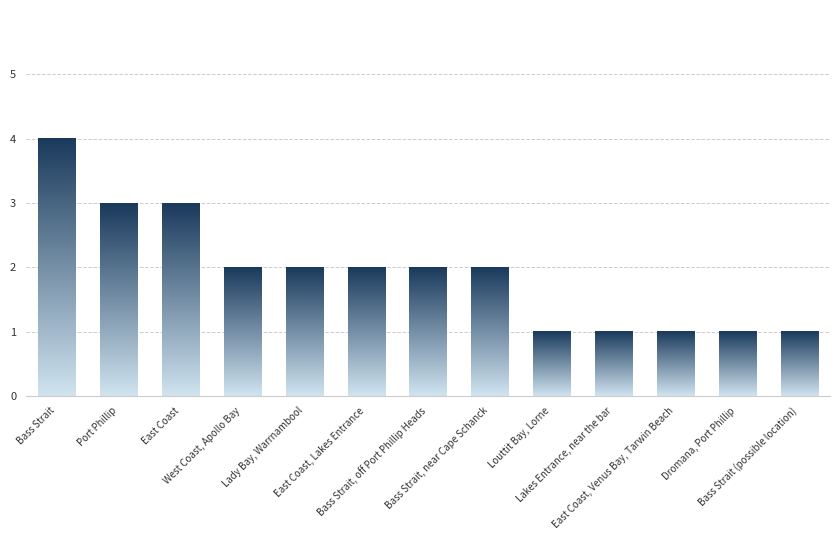

Rank the categories by value from highest to lowest.

Bass Strait, East Coast, Port Phillip, West Coast, Apollo Bay, Lady Bay, Warrnambool, Bass Strait, near Cape Schanck, Bass Strait, off Port Phillip Heads, East Coast, Lakes Entrance, Lakes Entrance, near the bar, East Coast, Venus Bay, Tarwin Beach, Bass Strait (possible location), Dromana, Port Phillip, Louttit Bay, Lorne